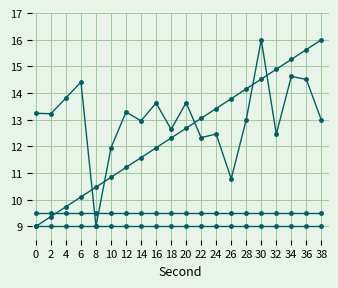

Does the chart have visible grid lines?

Yes